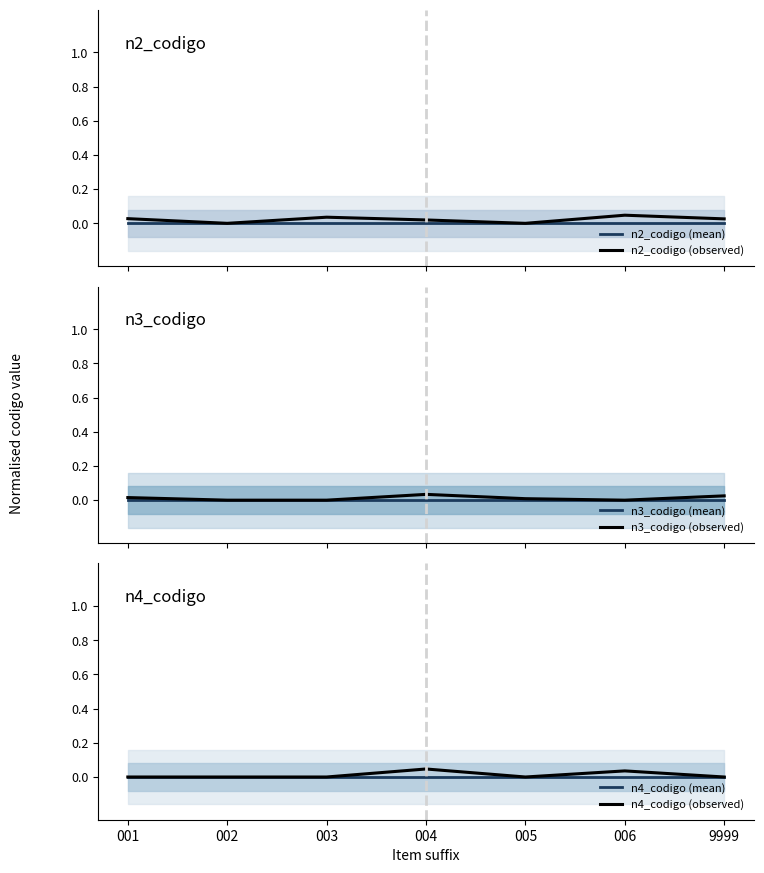

Reading left to right, what are all the values shown in this chart?

n2_codigo (mean): 0.0	0.0	0.0	0.0	0.0	0.0	0.0
n2_codigo (observed): 0.0	0.0	0.0	0.0	0.0	0.0	0.0
n3_codigo (mean): 0.0	0.0	0.0	0.0	0.0	0.0	0.0
n3_codigo (observed): 0.0	0.0	0.0	0.0	0.0	0.0	0.0
n4_codigo (mean): 0.0	0.0	0.0	0.0	0.0	0.0	0.0
n4_codigo (observed): 0.0	0.0	0.0	0.0	0.0	0.0	0.0